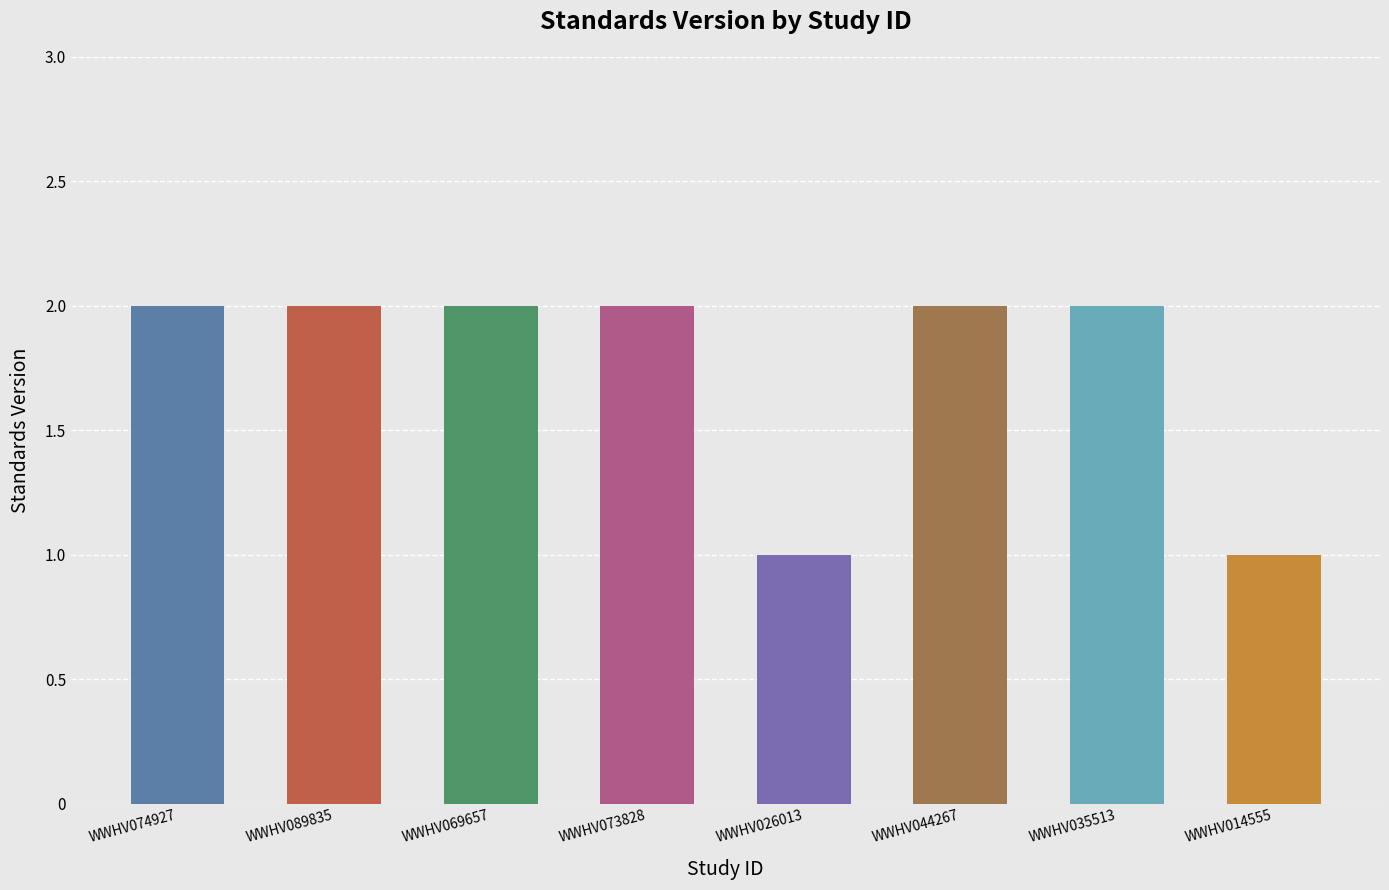

What is the sum of all values?

14